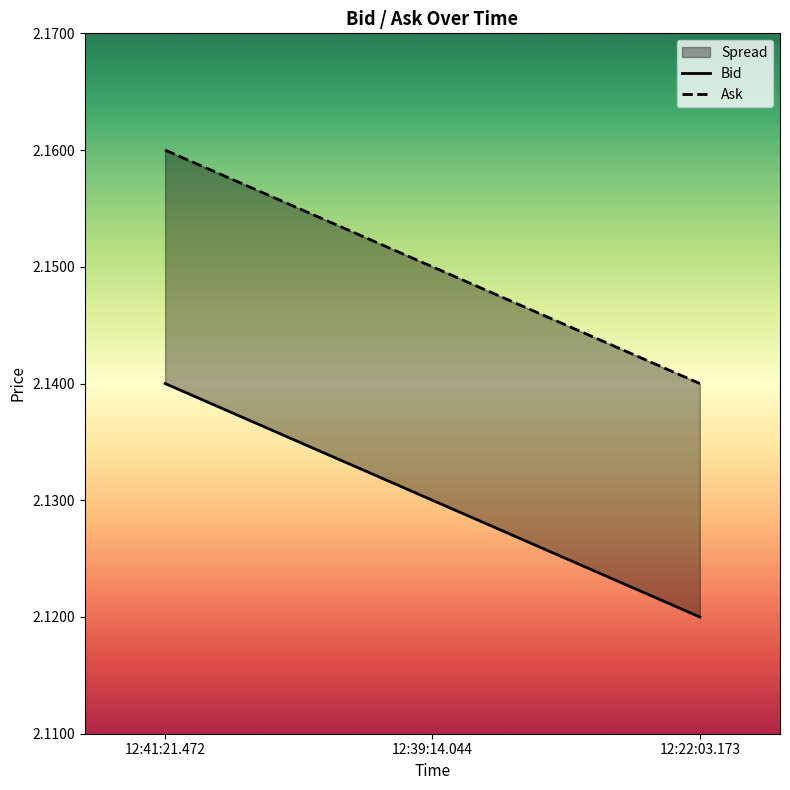

Does the chart display data point markers on the line(s)?

No